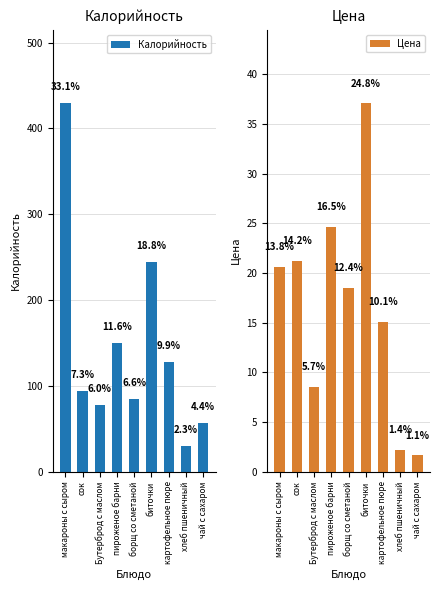

How many data points does each series have?

9